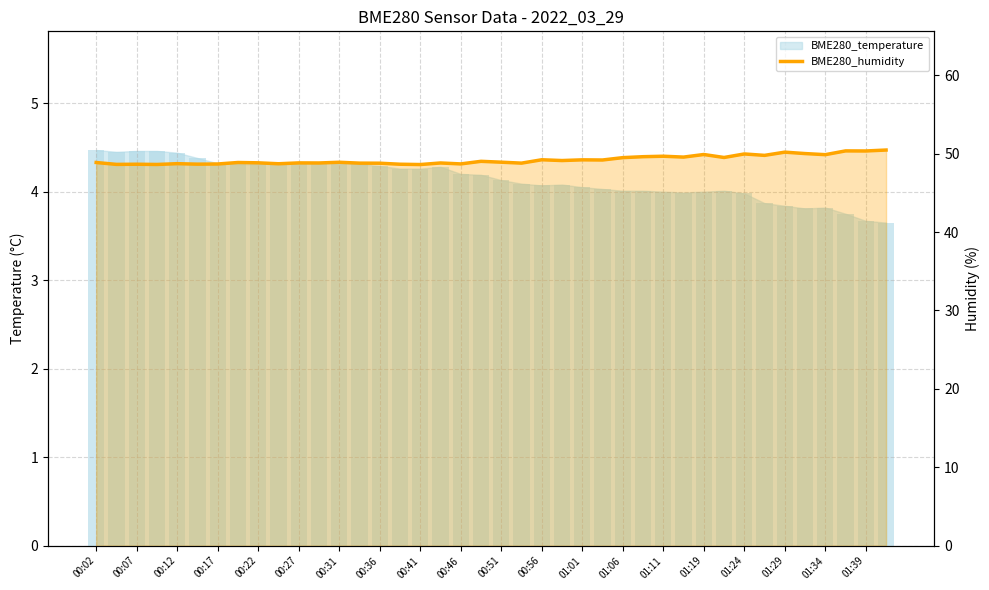

Read the value at 00:51.

48.9